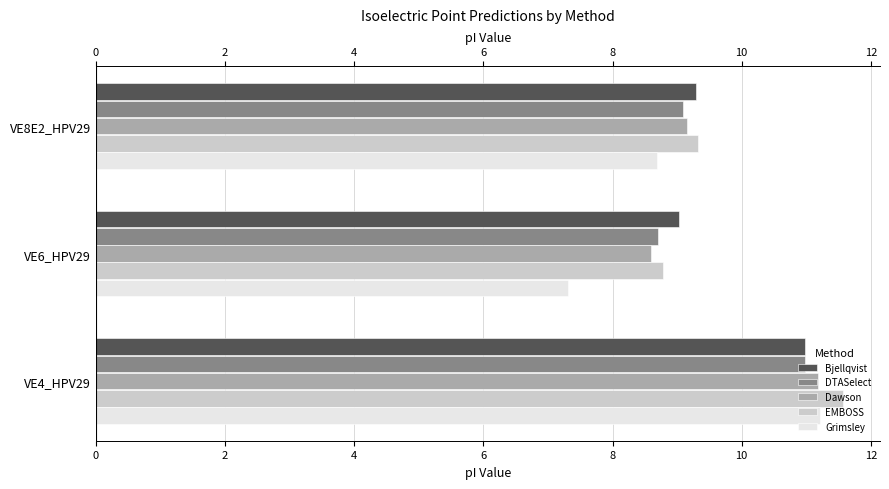

Rank the series at VE6_HPV29 from lowest to highest value.

Grimsley, Dawson, DTASelect, EMBOSS, Bjellqvist